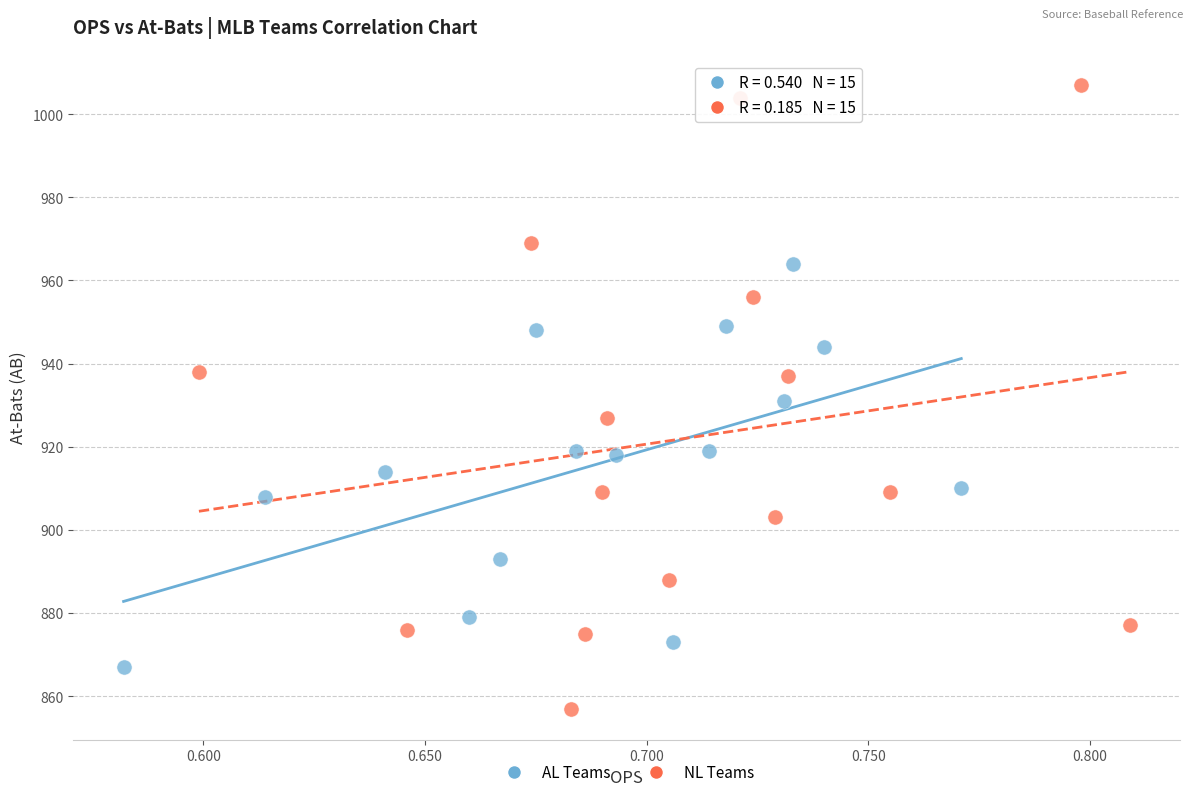

Which series reaches the maximum Y coordinate?

NL Teams